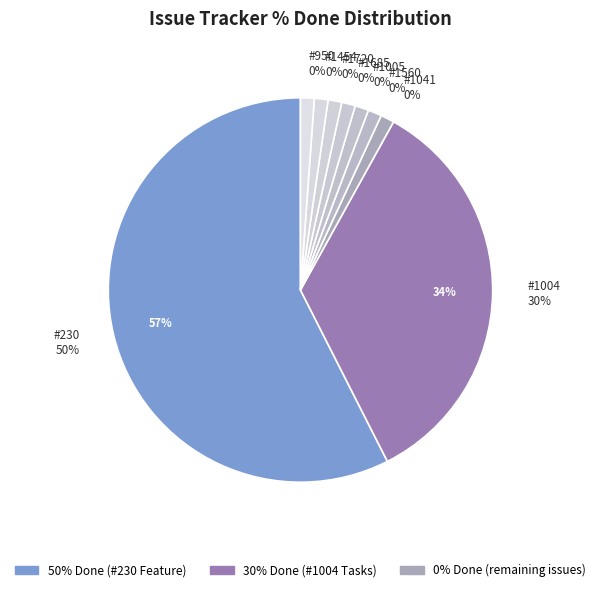

True or false: 1041 accounts for 6% of the total.

False